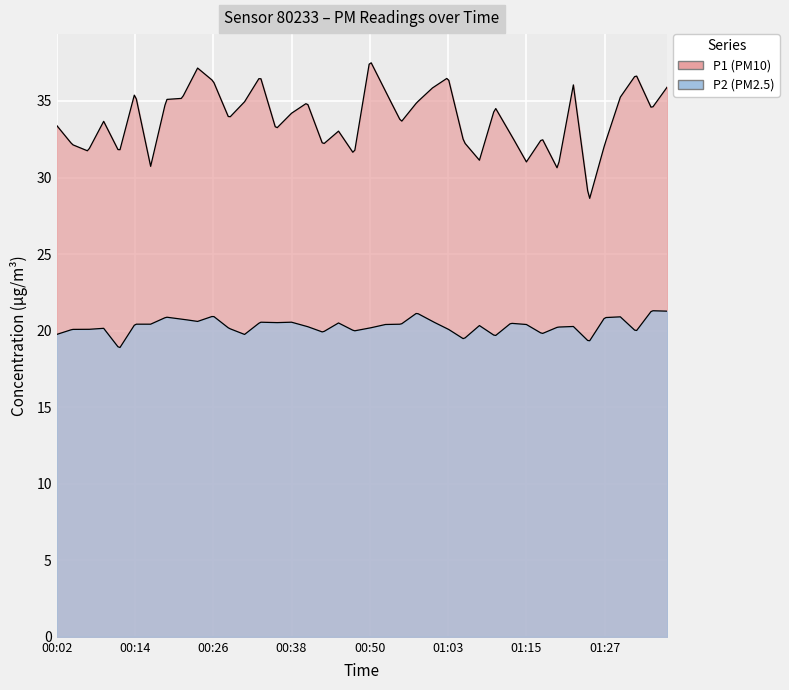

At how many categories does at least one series exceed 27?

40